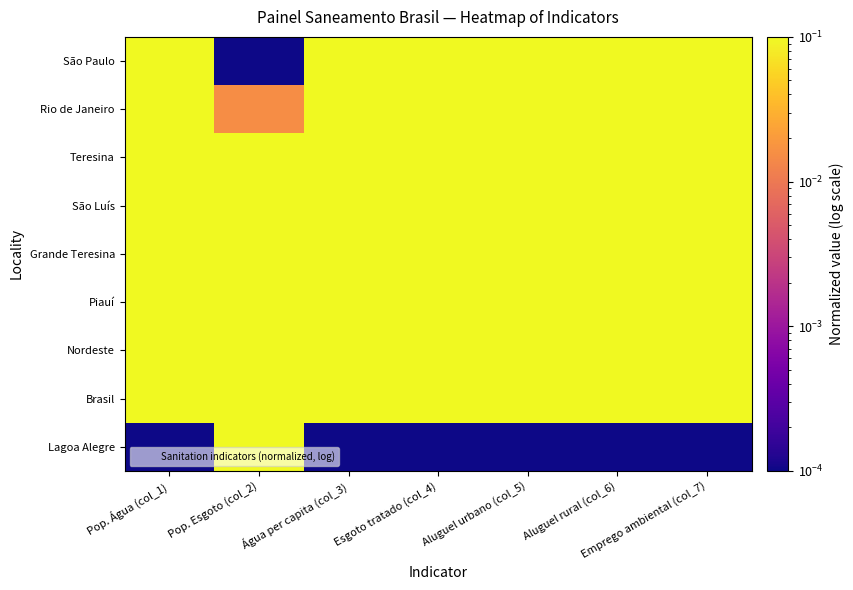

Which category has the highest value across all series?

Pop. Esgoto (col_2)